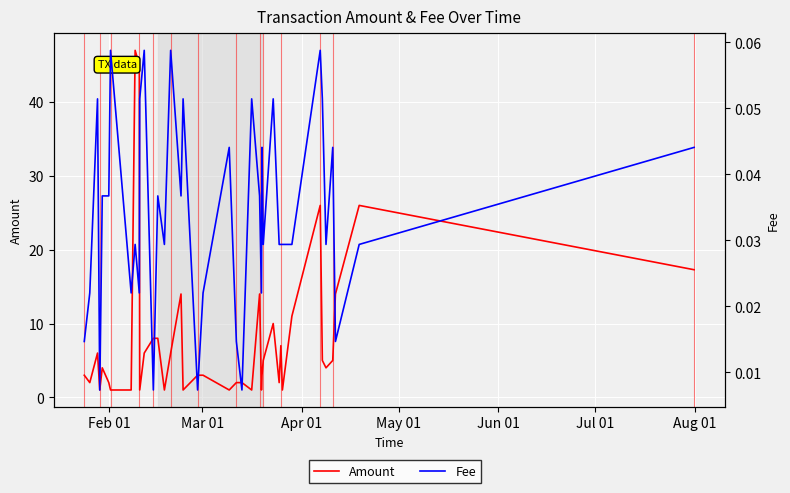

What are all the series names shown in the legend?

Amount, Fee